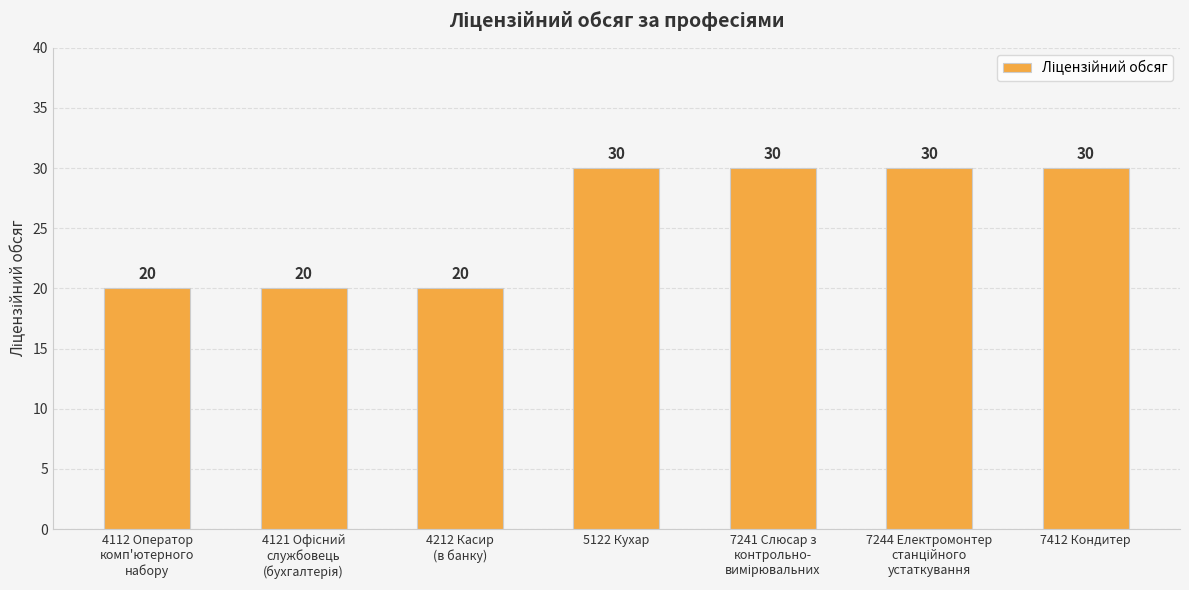

What is the minimum value shown in the chart?

20